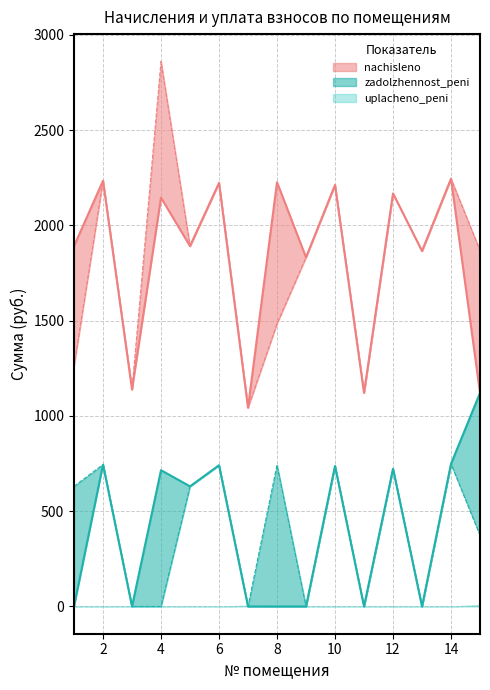

Which category has the lowest value across all series?

1